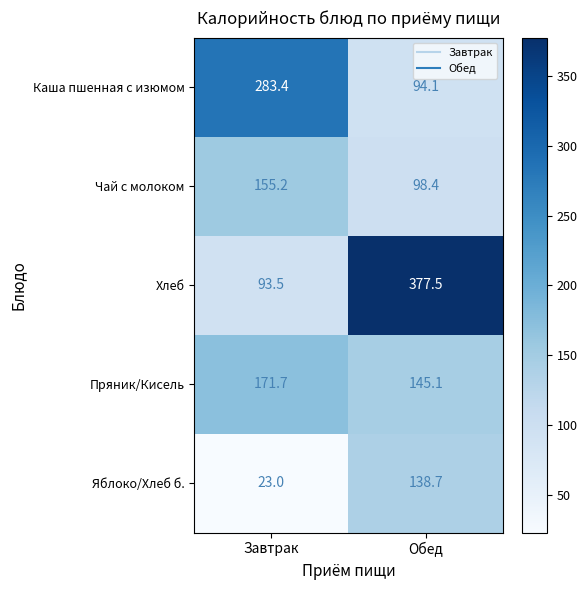

Reading right to left, what are all the values shown in this chart?

Каша пшенная с изюмом: Обед=94.1	Завтрак=283.4
Чай с молоком: Обед=98.4	Завтрак=155.2
Хлеб: Обед=377.5	Завтрак=93.5
Пряник/Кисель: Обед=145.1	Завтрак=171.7
Яблоко/Хлеб б.: Обед=138.7	Завтрак=23.0